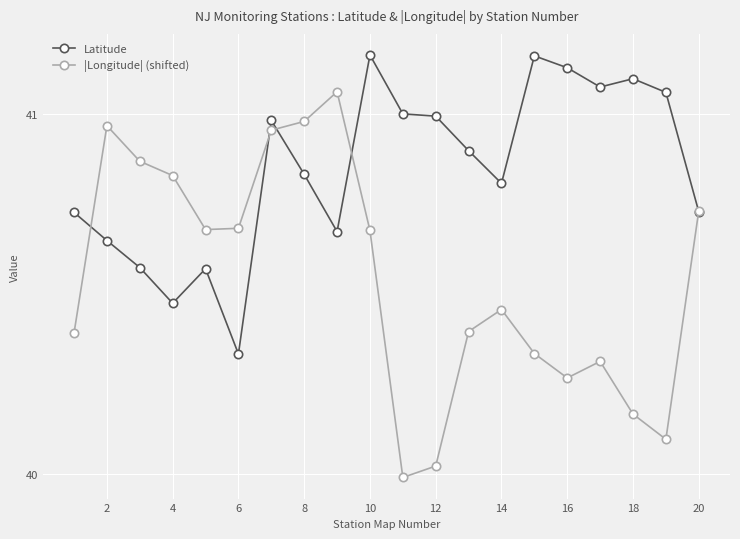

True or false: |Longitude| (shifted) has more than 1 interior local peaks.

True